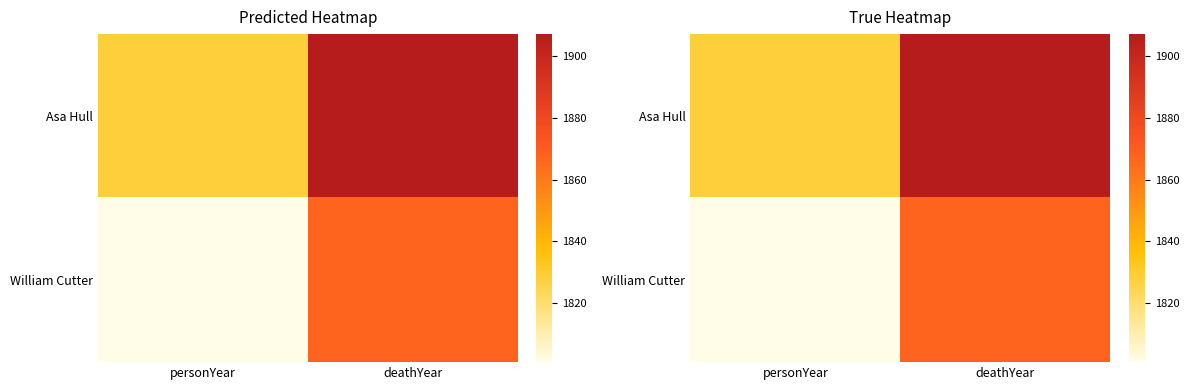

Which label corresponds to the smallest value in the chart?

personYear